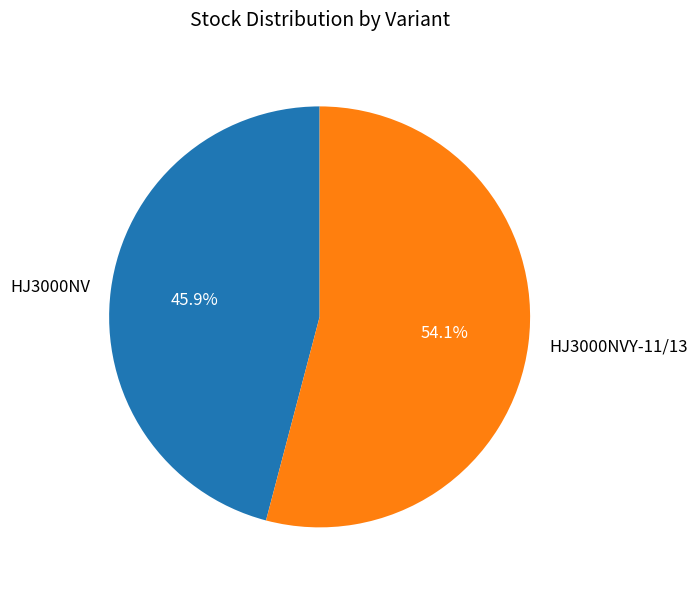

Rank the categories by value from lowest to highest.

HJ3000NV, HJ3000NVY-11/13